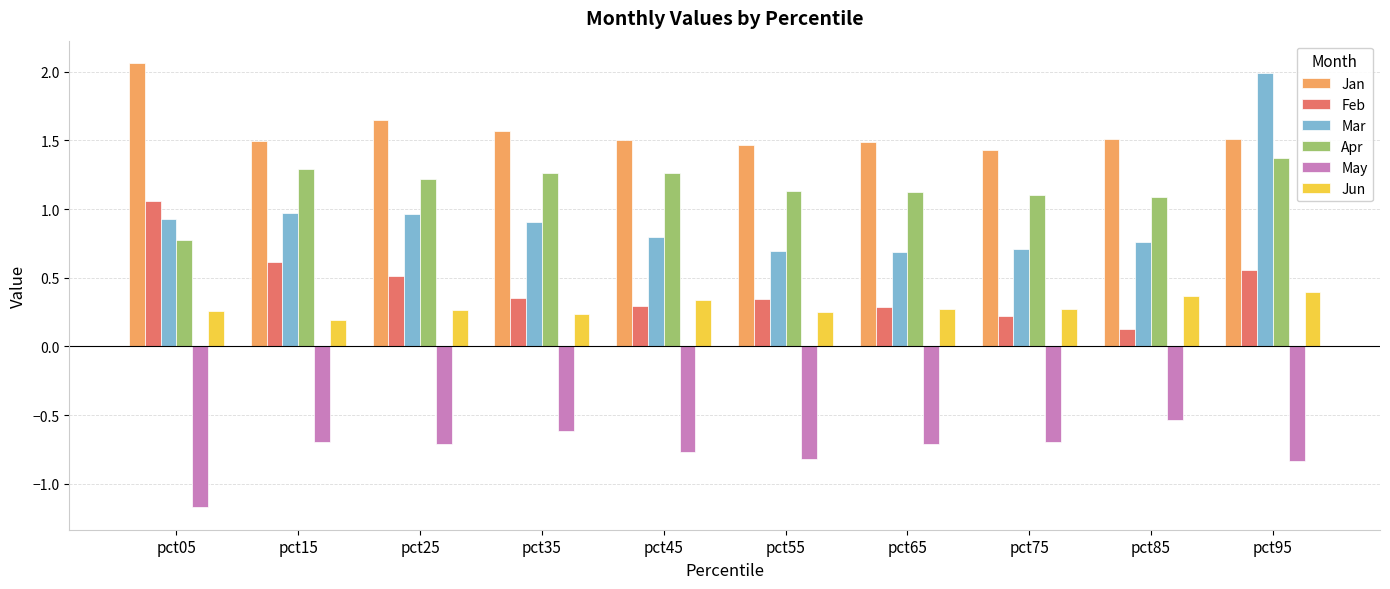

The May series shows -0.7 at pct15. True or false?

True